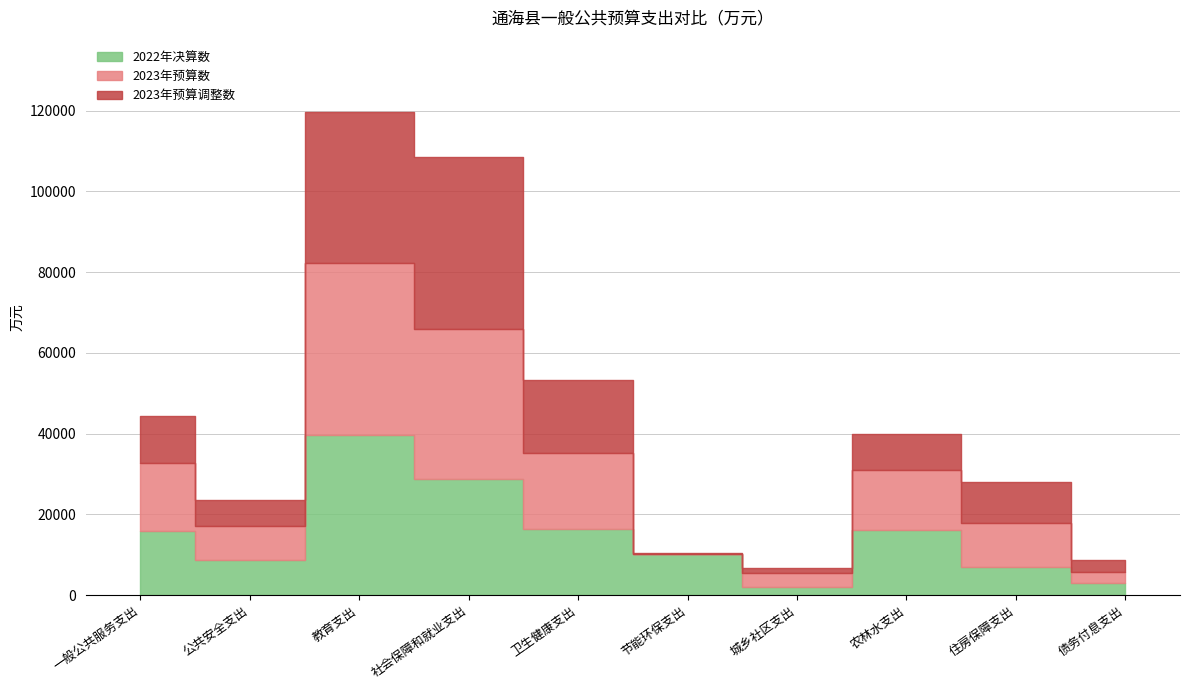

True or false: 2022年决算数 has more than 0 interior local peaks.

True